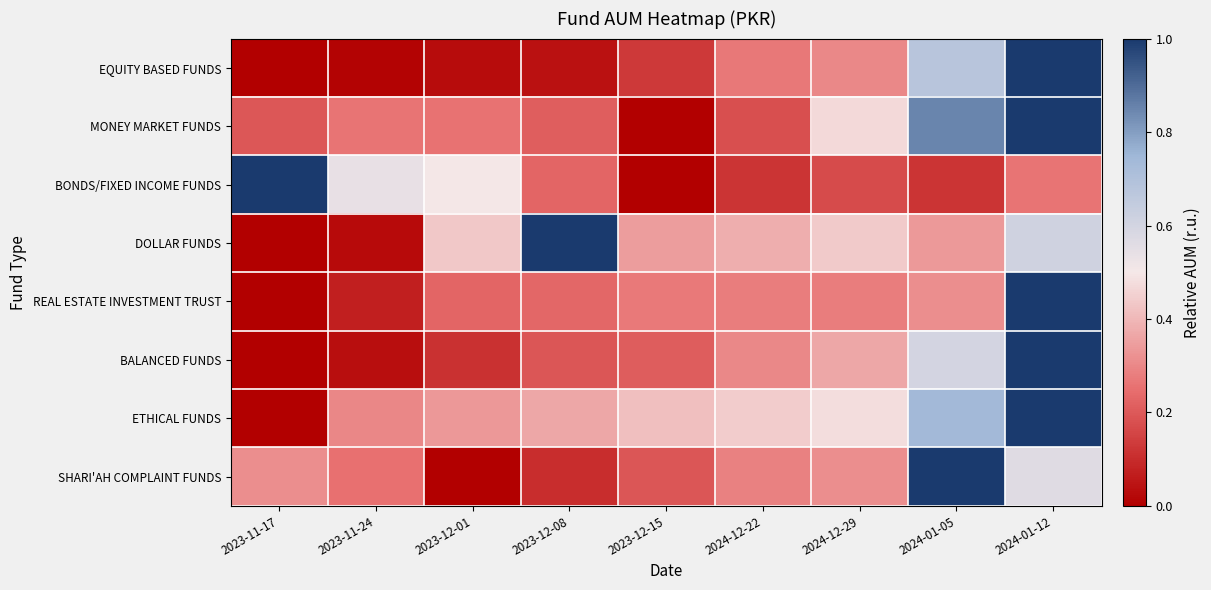

Which label corresponds to the smallest value in the chart?

2023-11-17